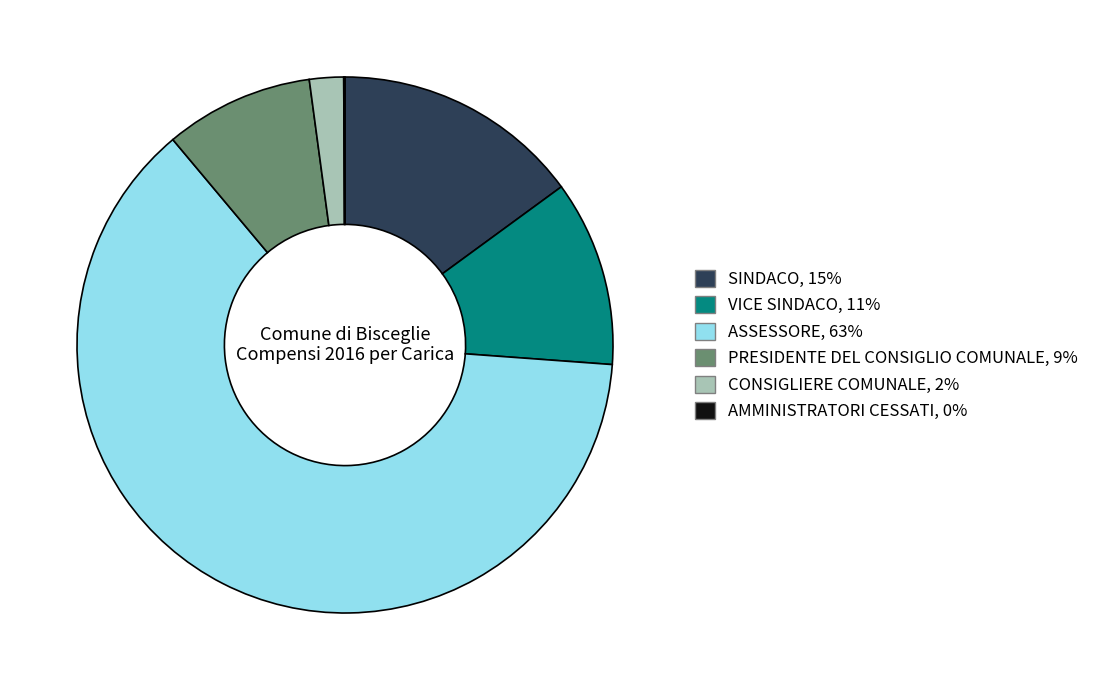

Which category accounts for the majority?

ASSESSORE